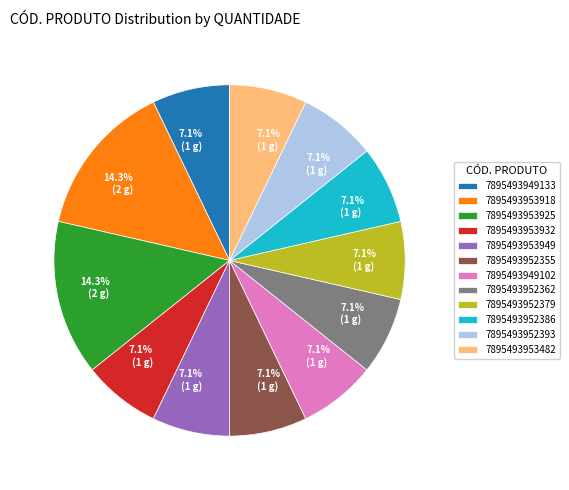

True or false: 7895493952379 accounts for 1% of the total.

False